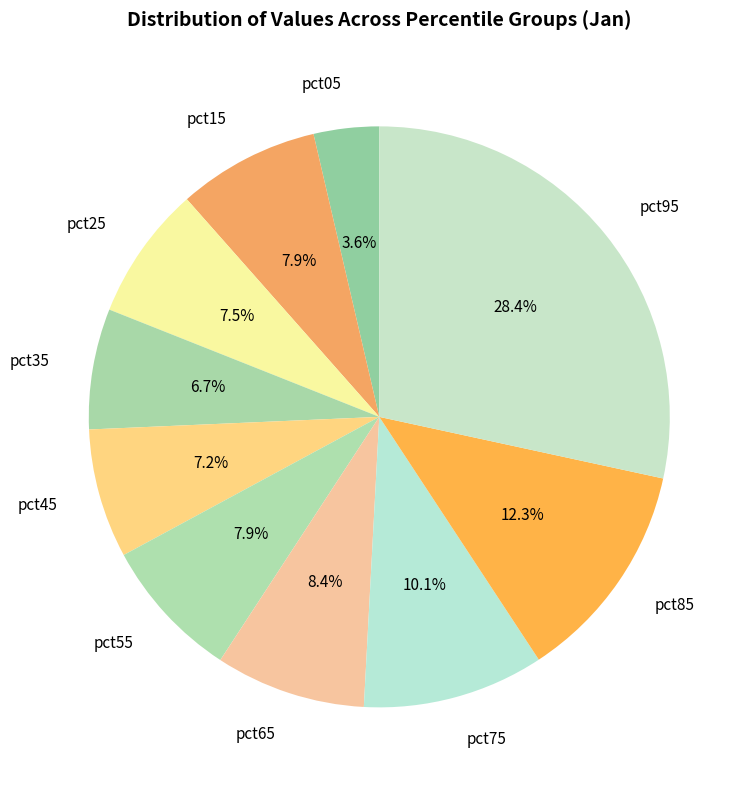

To the nearest percent, what is the difference between the largest and smallest slice percentages?

25%